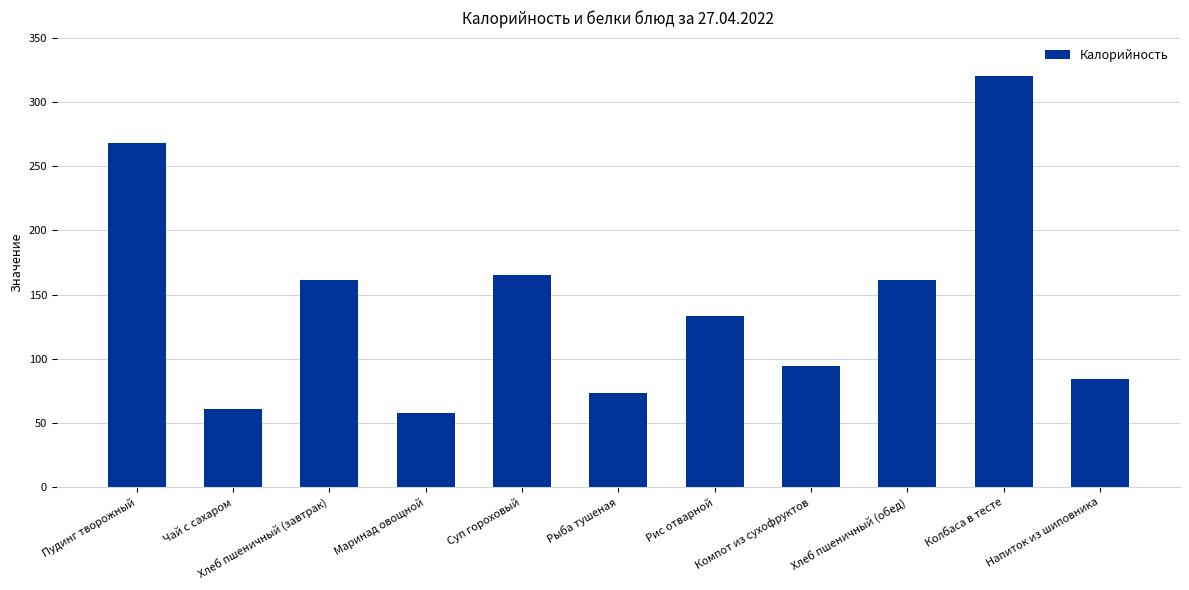

Which category has the lowest value across all series?

Маринад овощной